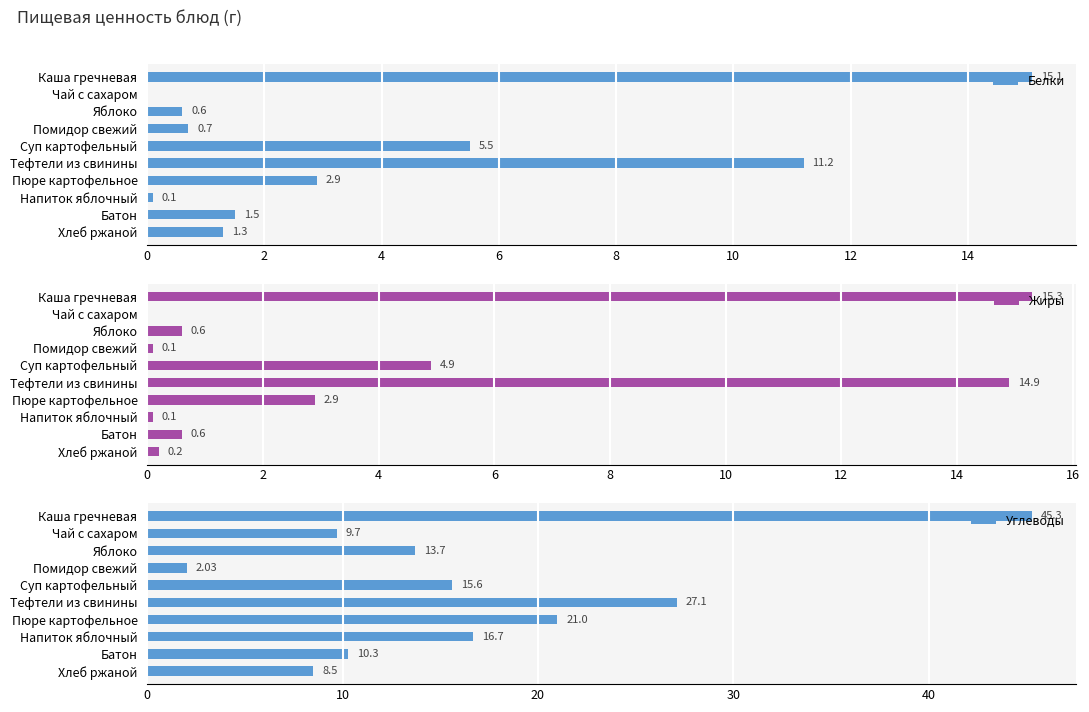

The value of Жиры at Пюре картофельное is 4.0. True or false?

False